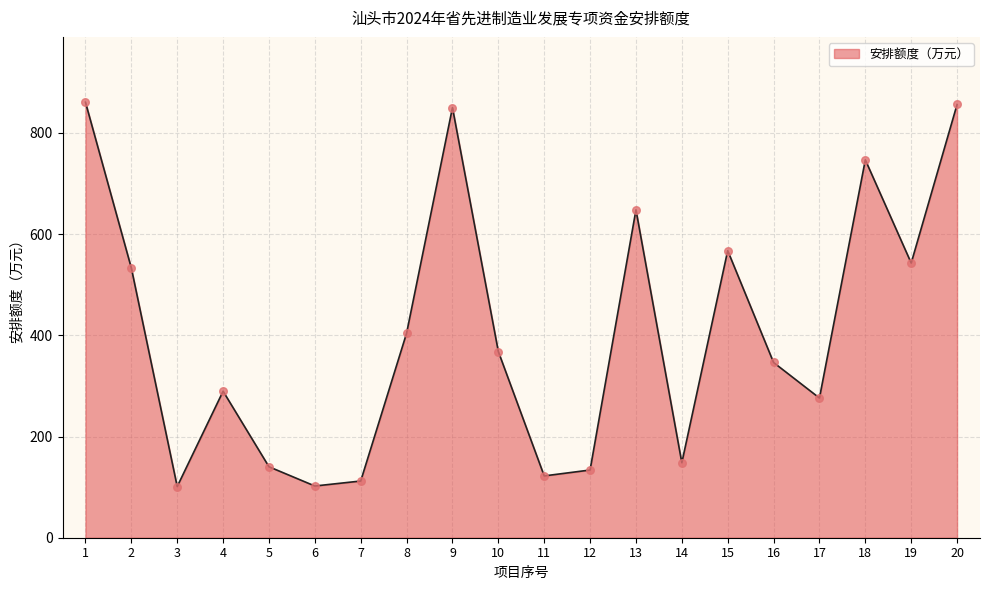

Which has a higher value, 9 or 17?

9